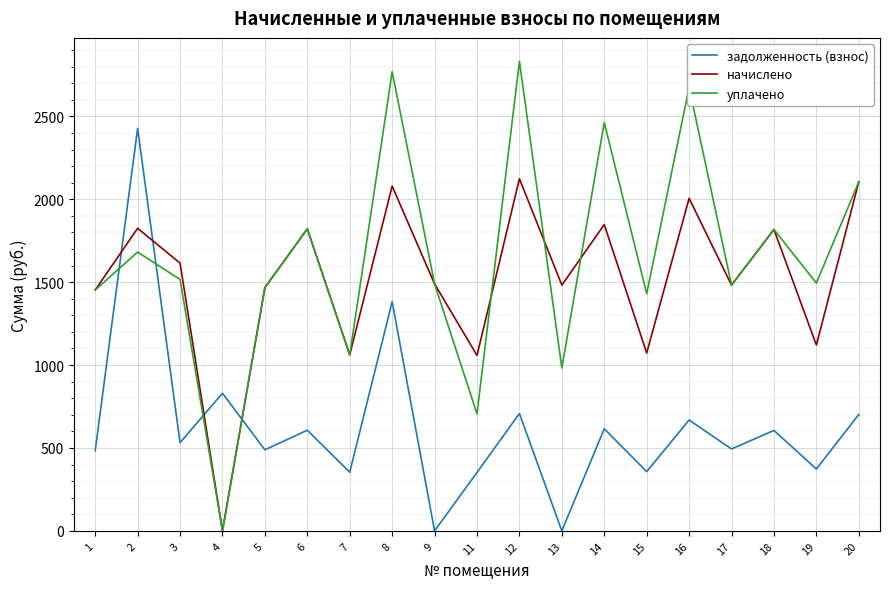

List the series in order of their peak value, highest first.

уплачено, задолженность (взнос), начислено